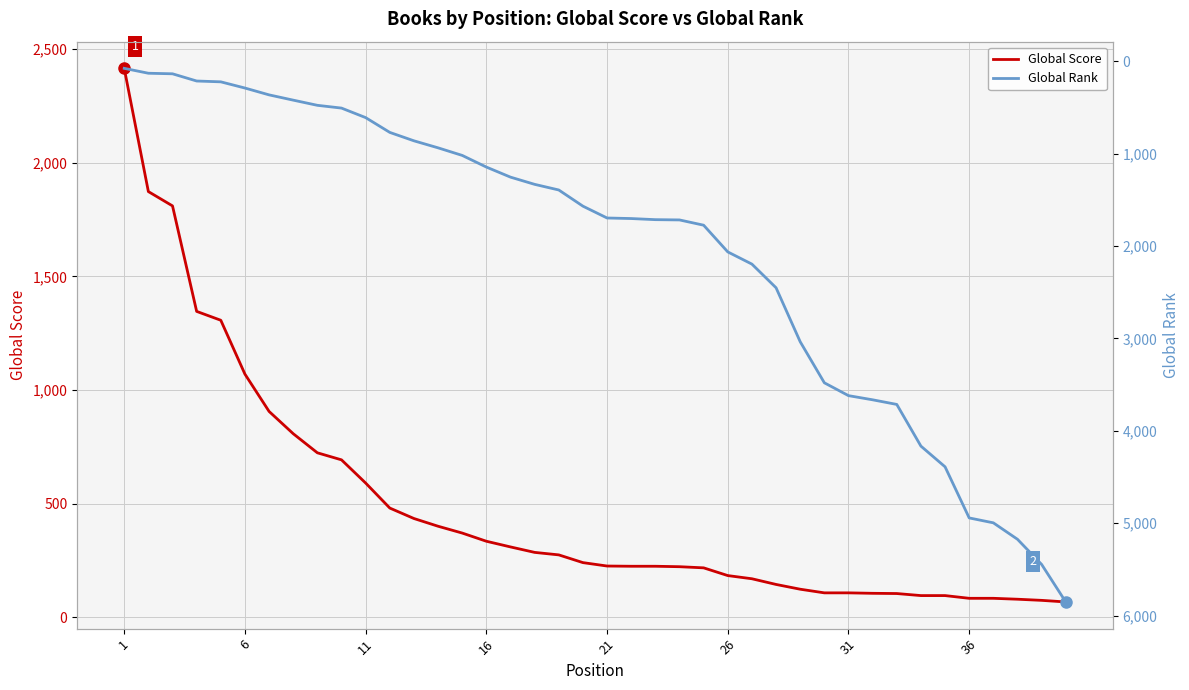

What is the highest value of the Global Score series?

2415